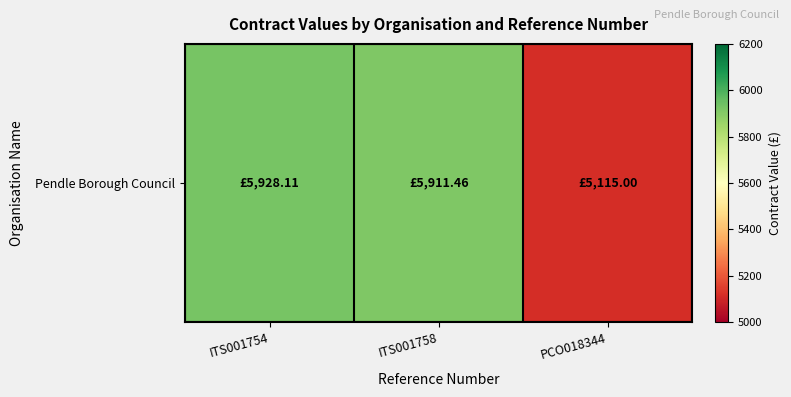

What is the sum of the values at ITS001758 and ITS001754?

11839.6